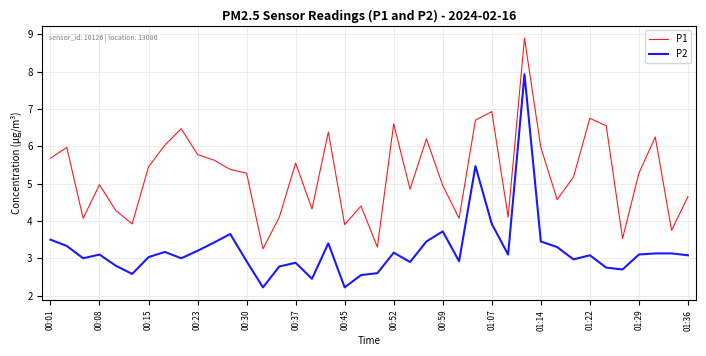

Which series has the widest spread of values?

P2